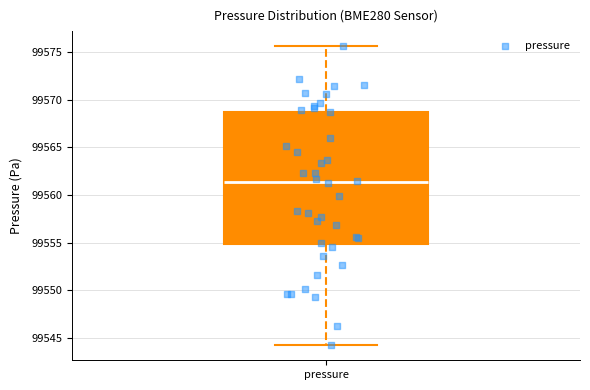

Read this box plot against the y-axis: the position of the median line, the range covered by the box, and the ends of both whiskers. The values are not printed on the chart, so give them approximately, as read against the axis.

median 99561.5, box 99555.0 to 99569.0, whiskers 99544.0 to 99575.5